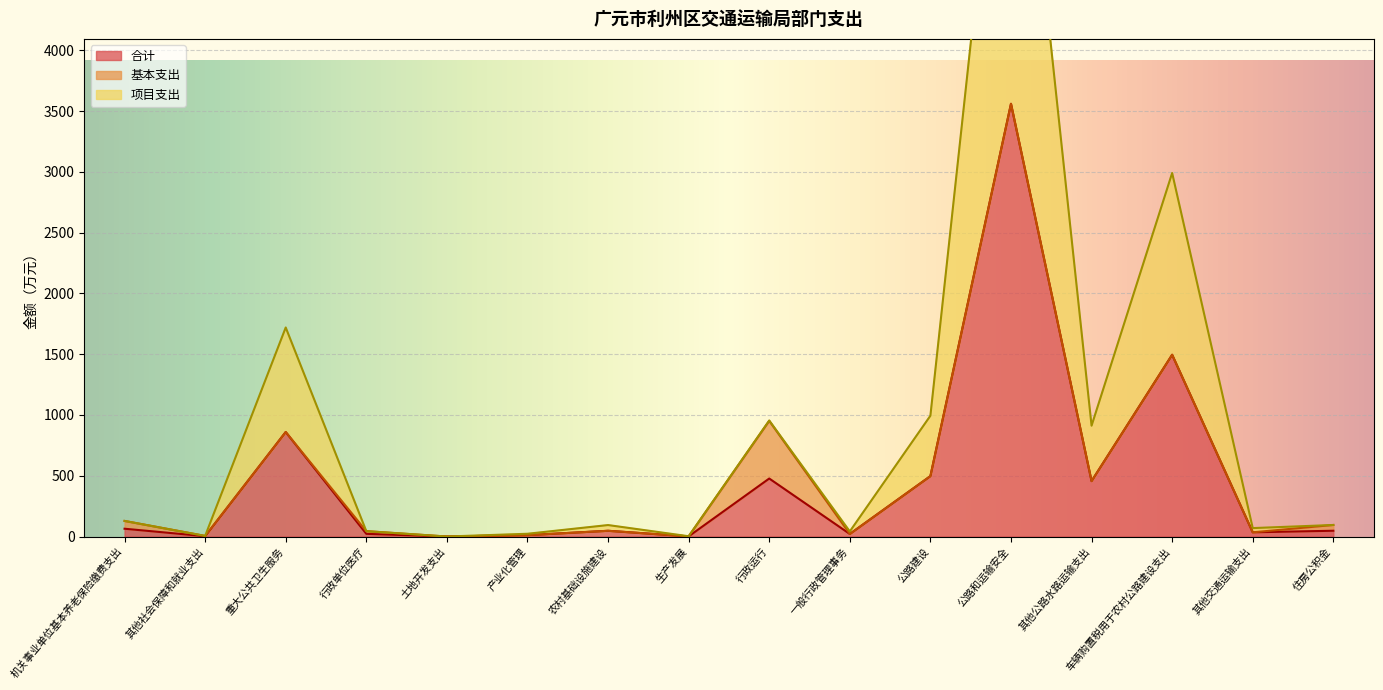

List the labels in order of 项目支出 value, smallest first.

土地开发支出, 生产发展, 其他社会保障和就业支出, 产业化管理, 一般行政管理事务, 行政单位医疗, 其他交通运输支出, 农村基础设施建设, 住房公积金, 机关事业单位基本养老保险缴费支出, 其他公路水路运输支出, 行政运行, 公路建设, 重大公共卫生服务, 车辆购置税用于农村公路建设支出, 公路和运输安全